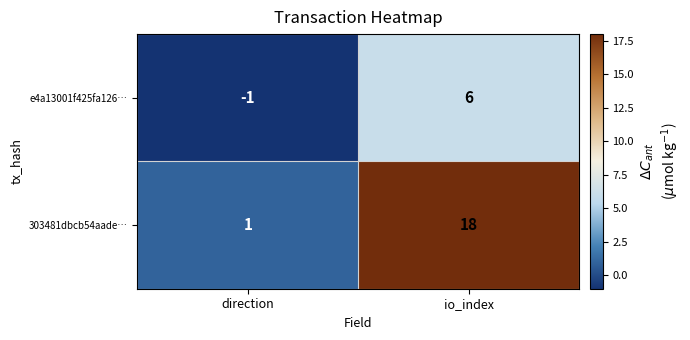

Reading left to right, transcribe all the data shown in this chart.

e4a13001f425fa126…: -1	6
303481dbcb54aade…: 1	18